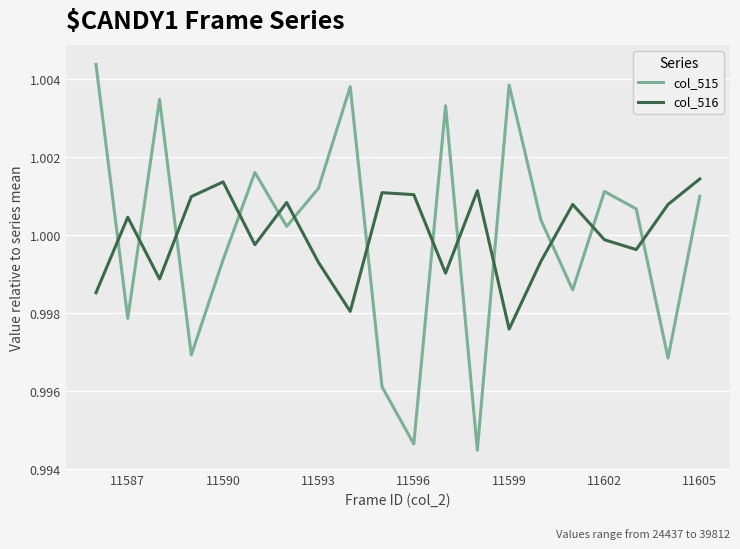

List the series in order of their peak value, lowest first.

col_516, col_515